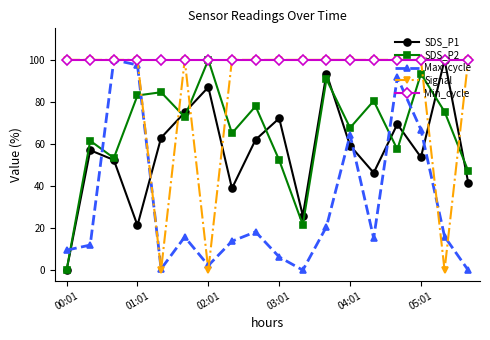

What is the value of the Max_cycle point at the 16th from the left?

66.8